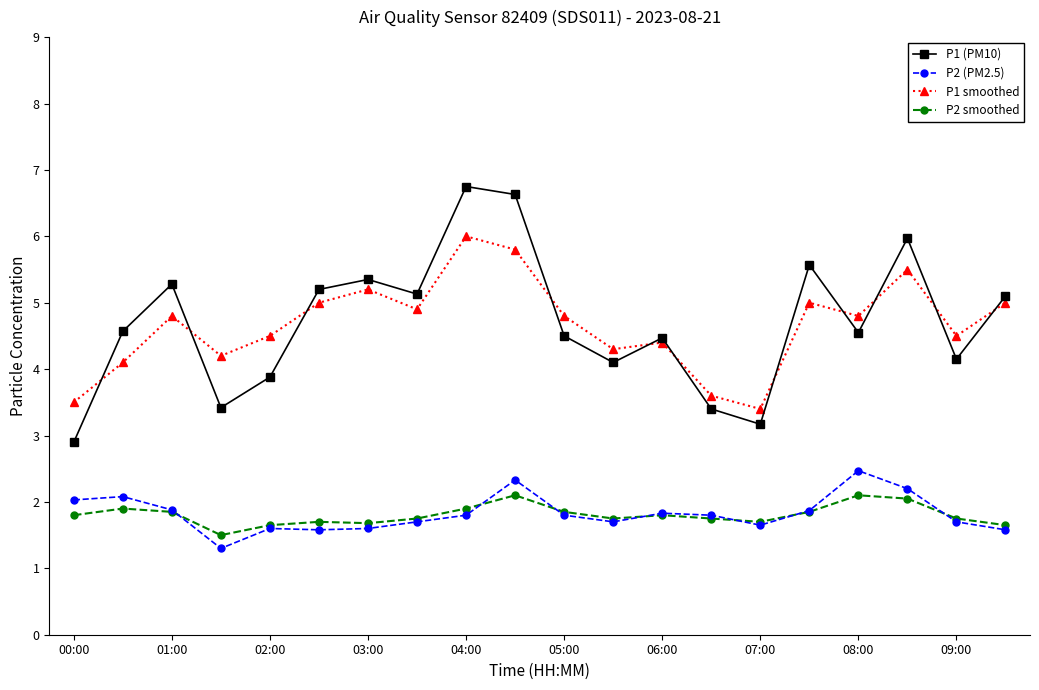

At how many categories does at least one series exceed 4?

17